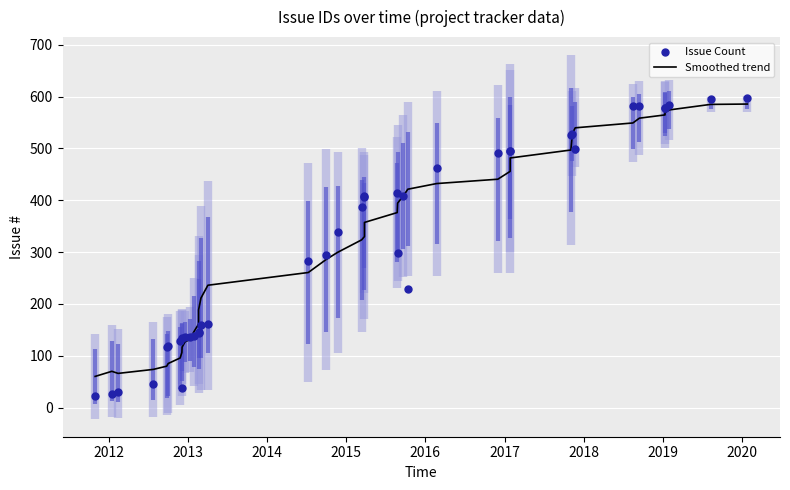

What are all the series names shown in the legend?

Smoothed trend, Issue Count